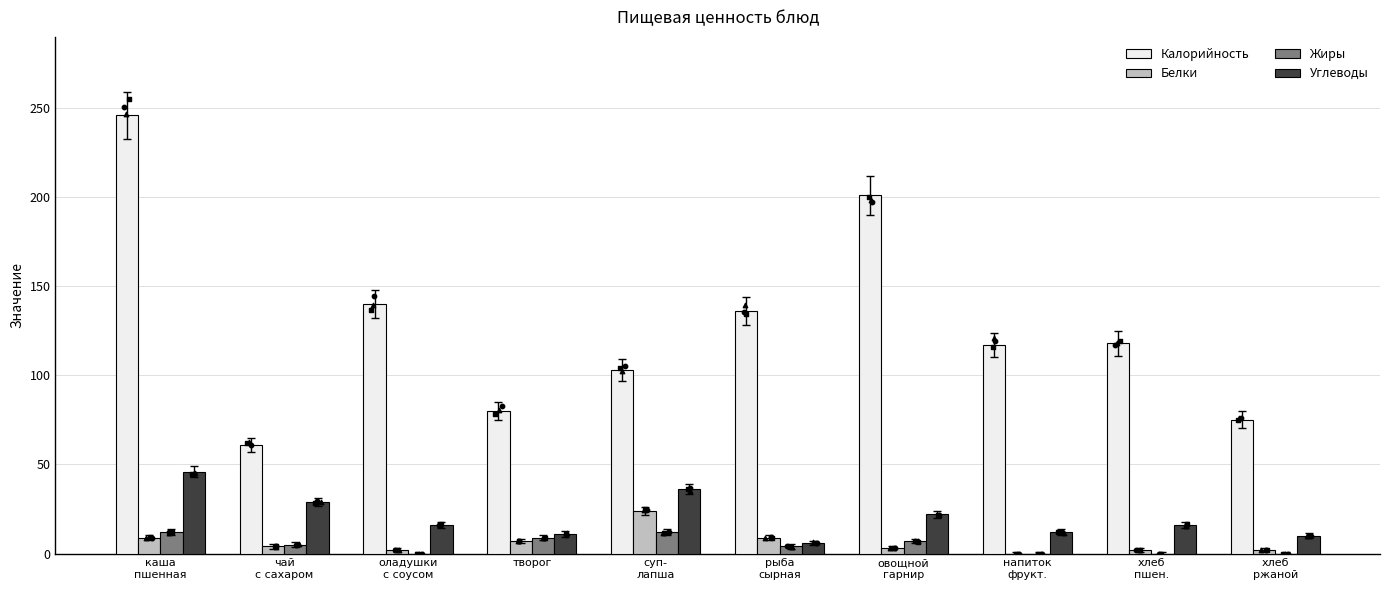

Which series has the largest Y range (max minus min)?

Калорийность